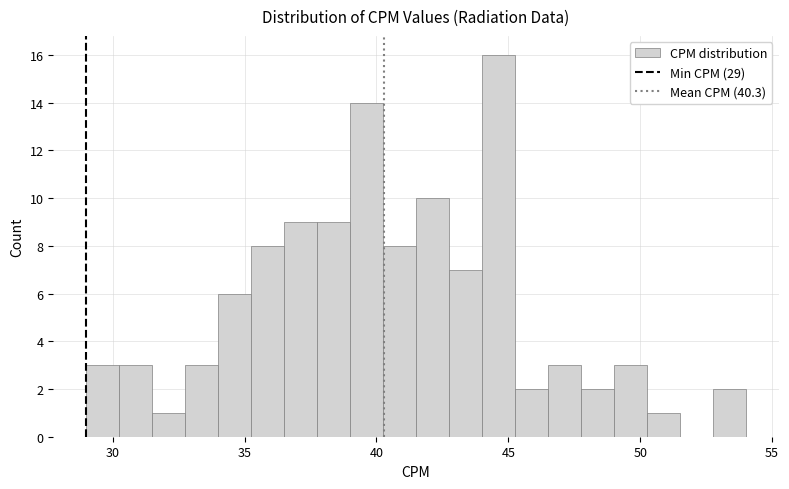

Around what value on the x-axis is the tallest bar? Give the approximate position of its centre, as read against the axis.

44.5